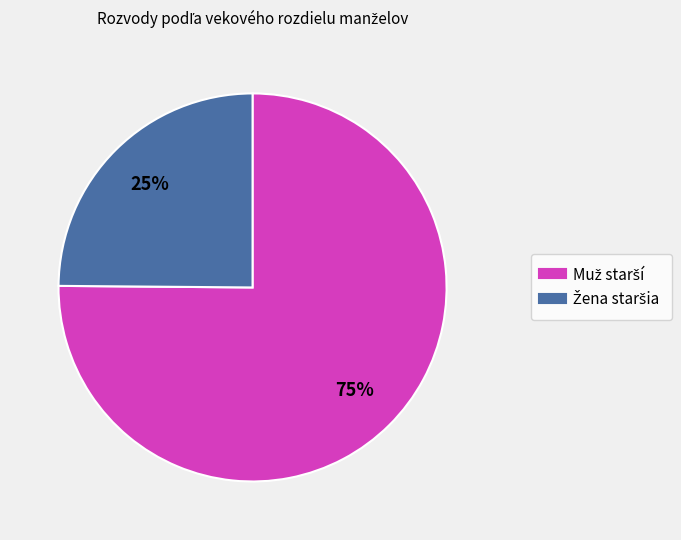

Is there any slice that represents more than half of the pie?

Yes